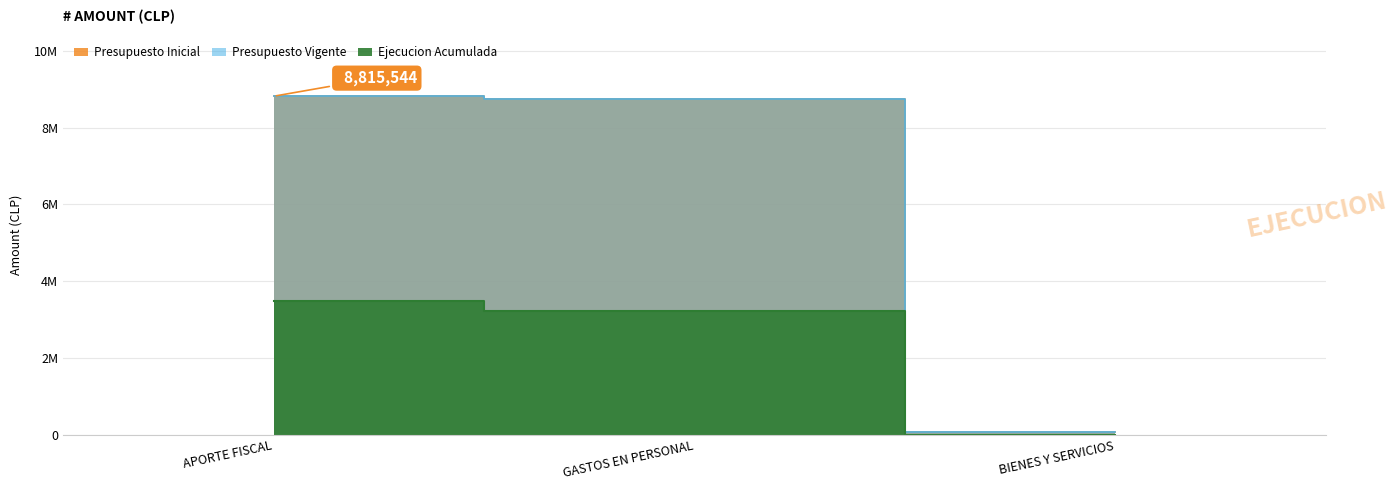

What is the total value across all series at BIENES Y SERVICIOS?

156352